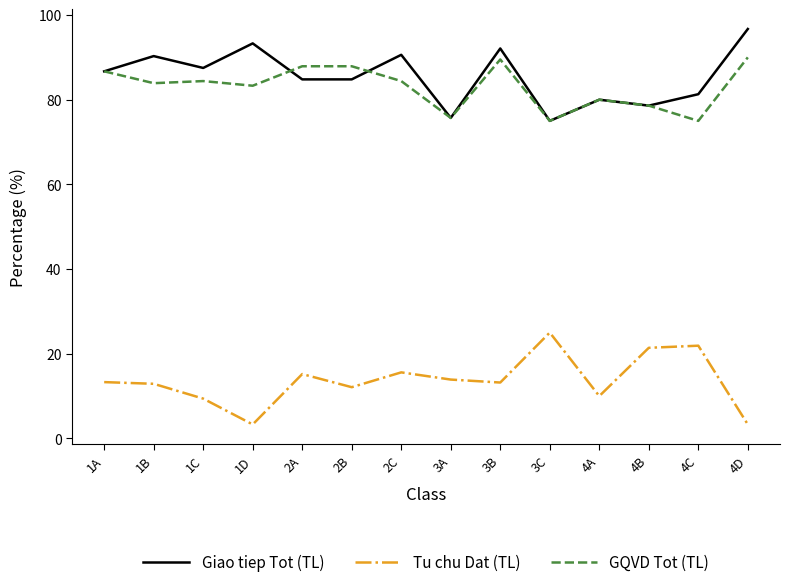

Which label corresponds to the largest value in the chart?

4D